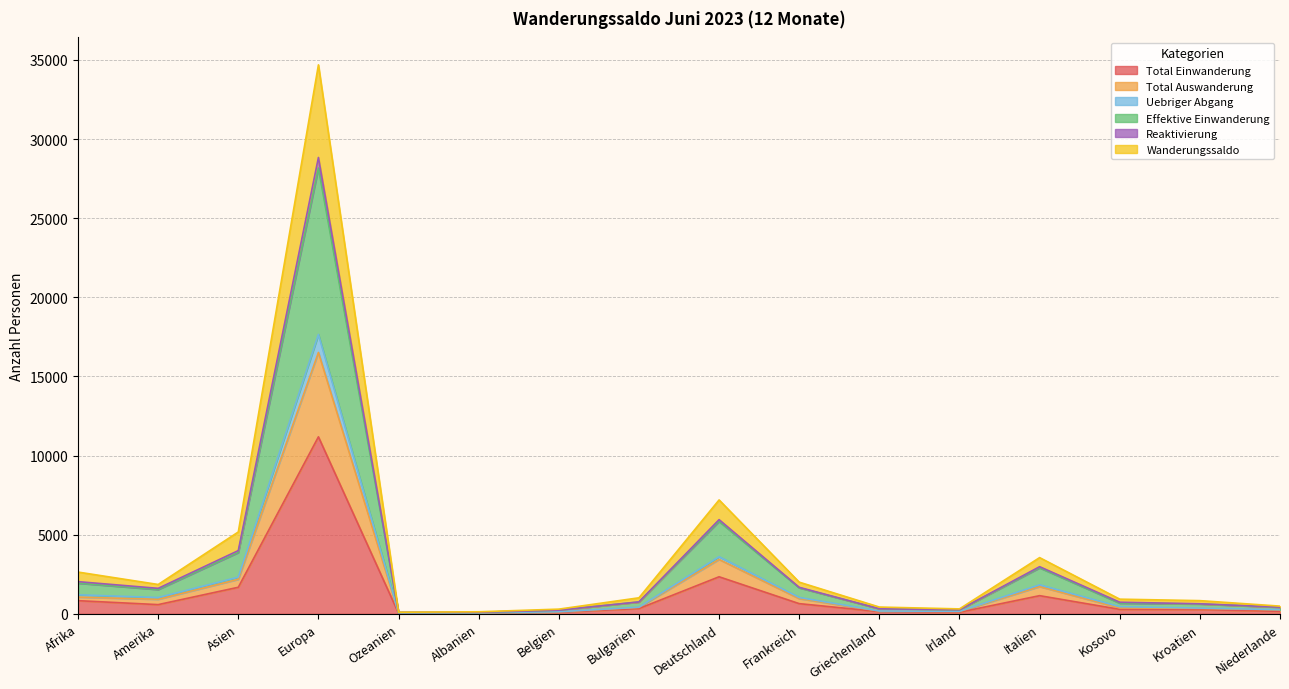

The Total Einwanderung series shows 7249 at Europa. True or false?

False